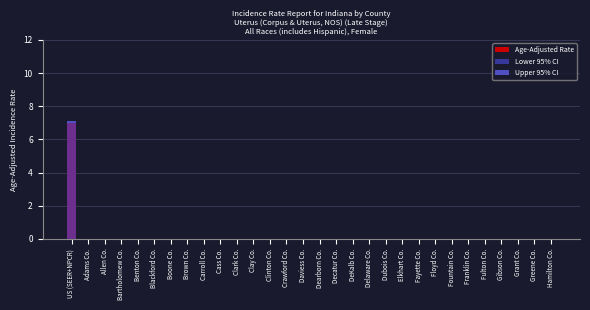

The Upper 95% CI series shows 0.1 at Grant Co.. True or false?

False